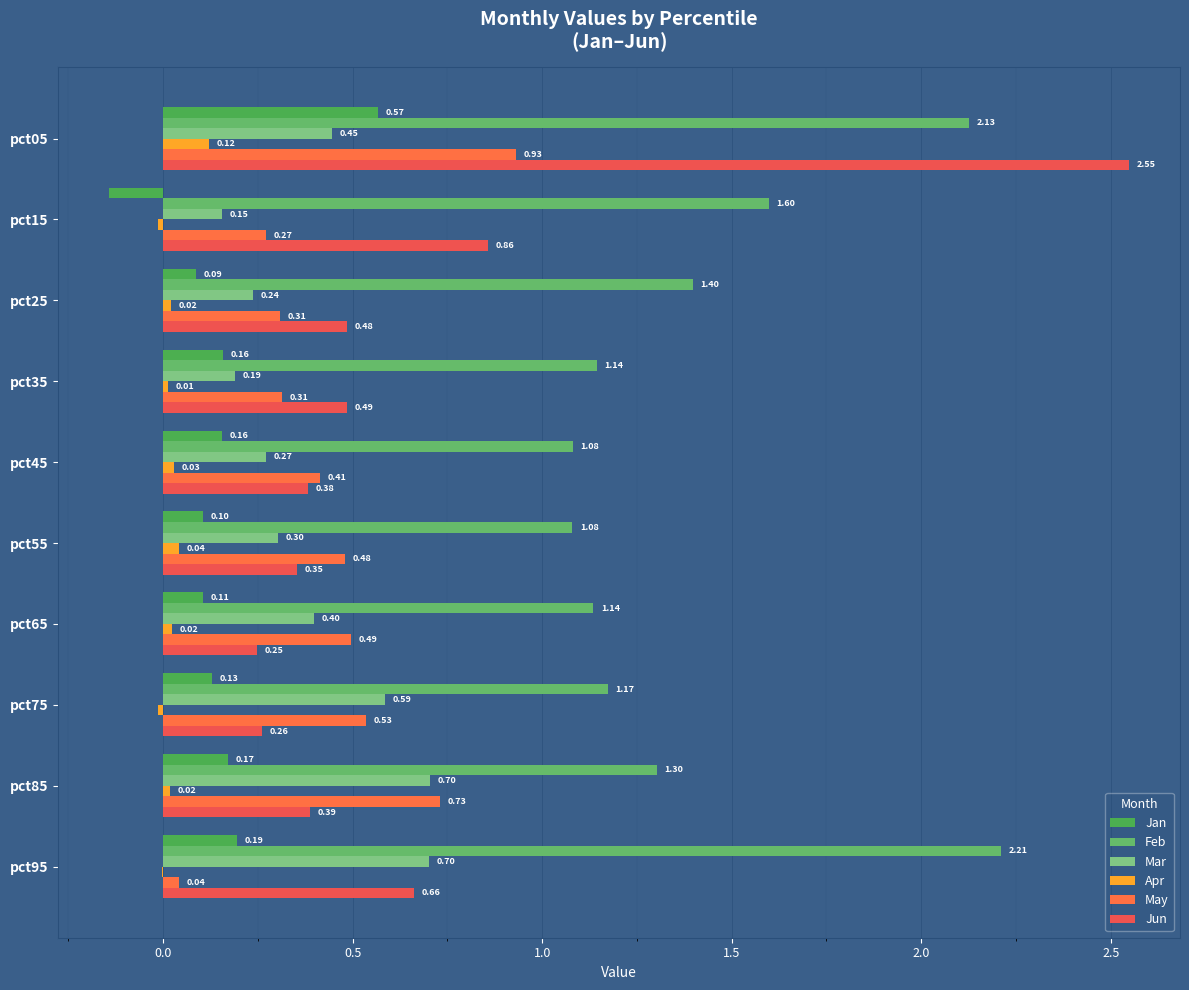

How many data points does each series have?

10